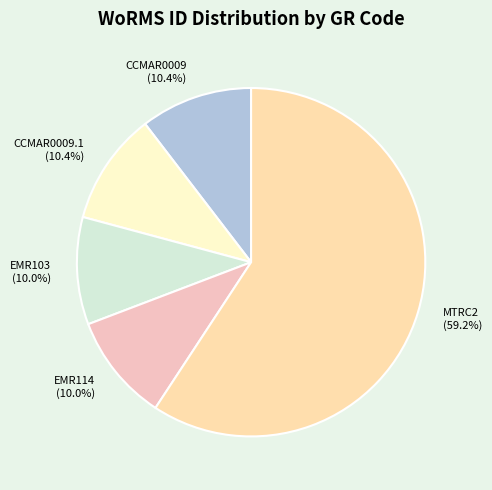

Does CCMAR0009.1 represent more than half of the total?

No